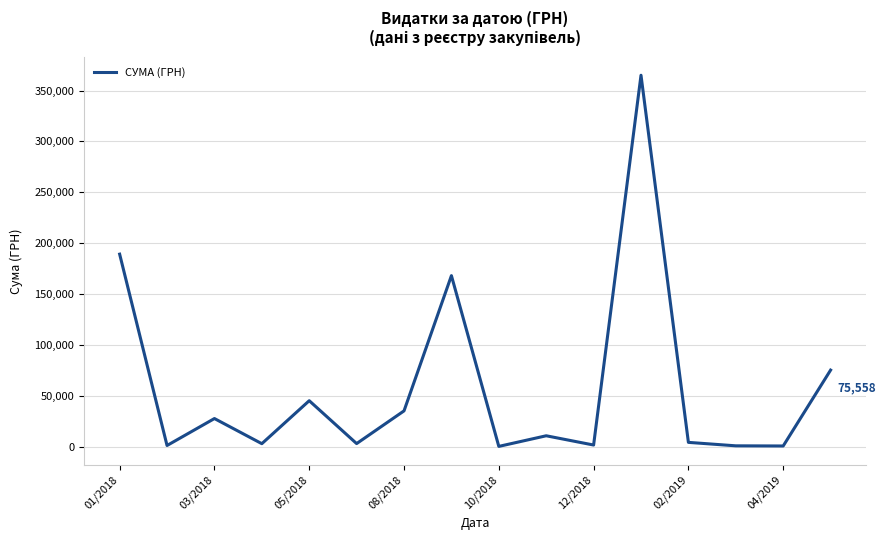

Where is the data nearest to the value 182837?

01/2018